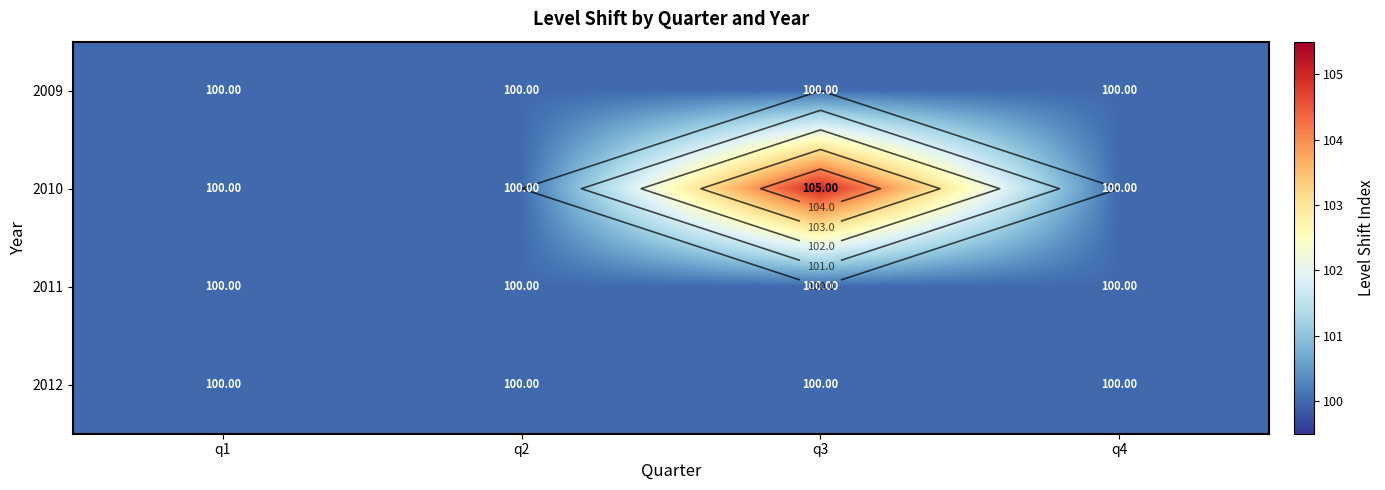

What is the lowest value of the 2012 series?

100